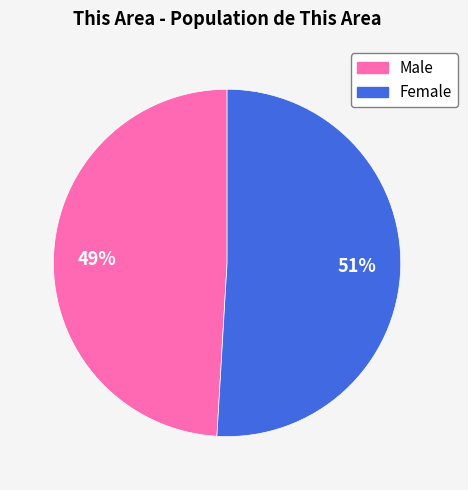

Rank the categories by value from highest to lowest.

Female, Male